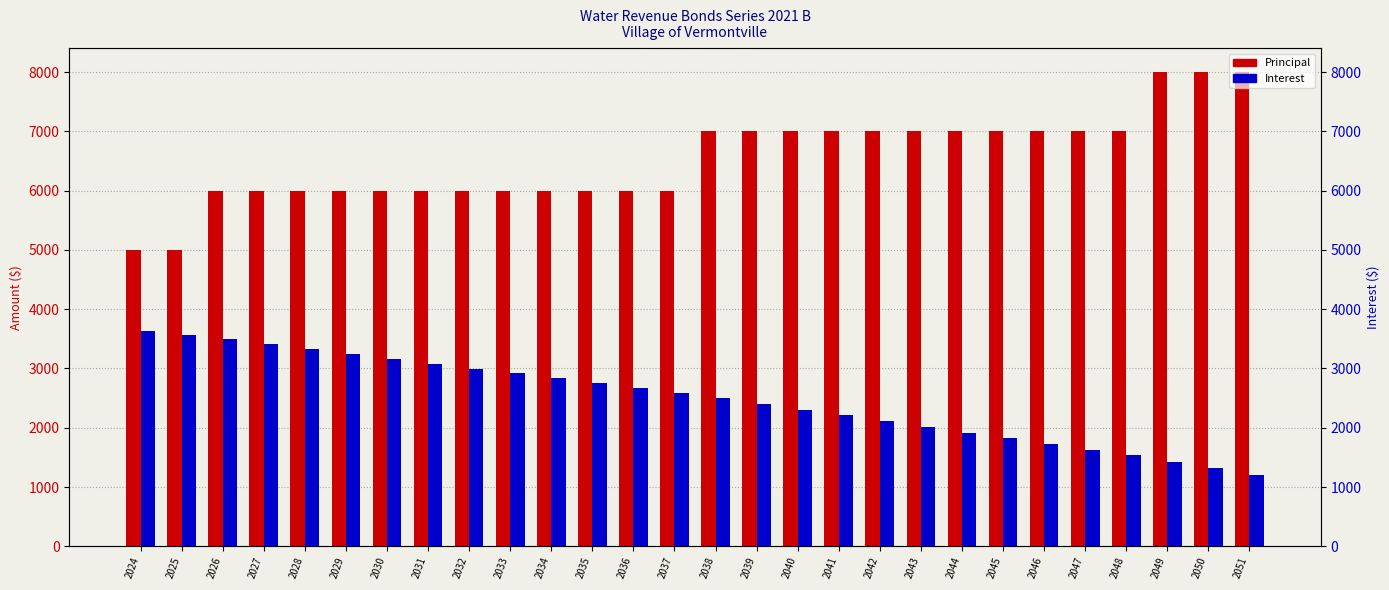

What is the sum of all Principal values?

183000.0